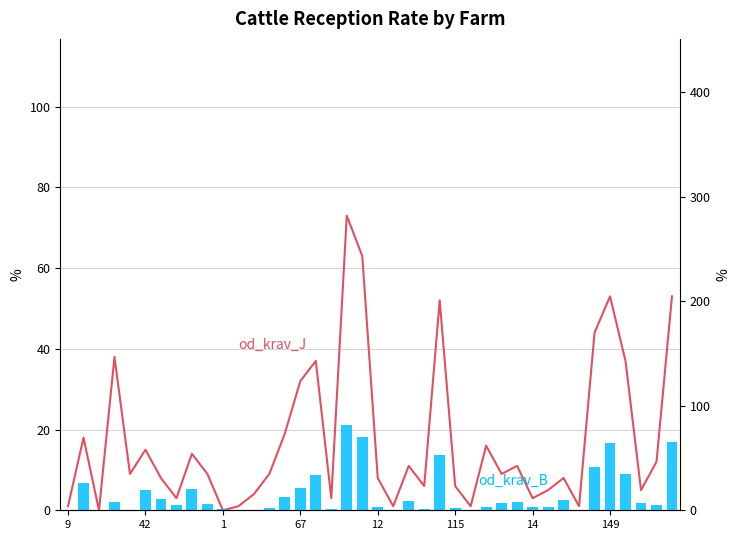

What is the highest value of the od_krav_J series?

73